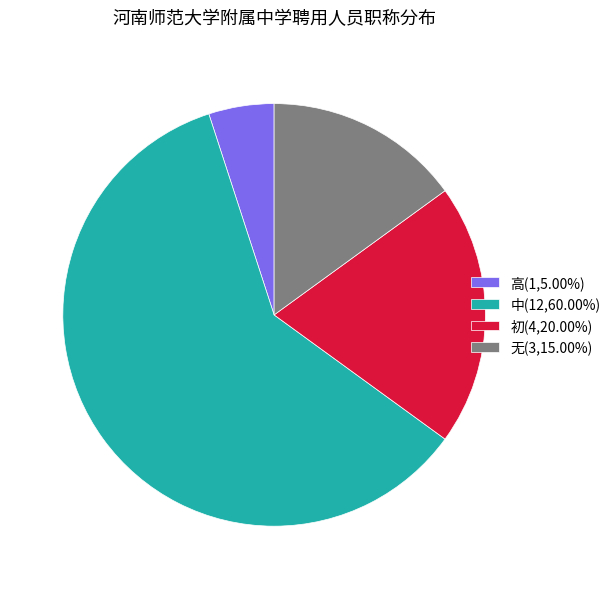

Is the sum of 中 and 高 greater than half?

Yes